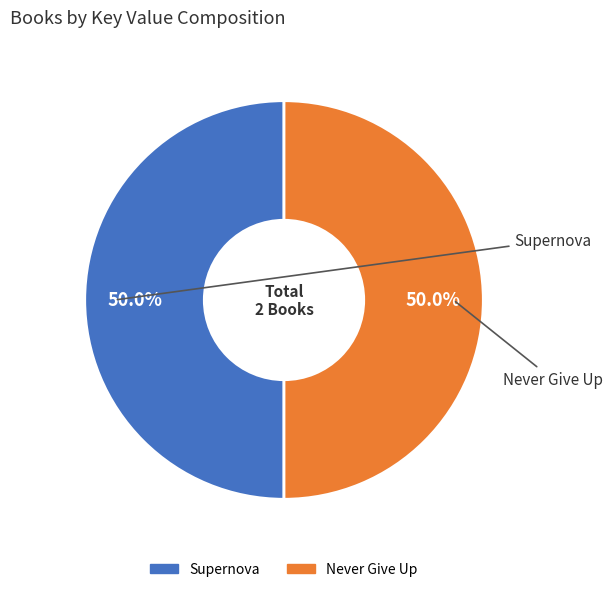

To the nearest percent, what percentage of the pie is Supernova?

50%